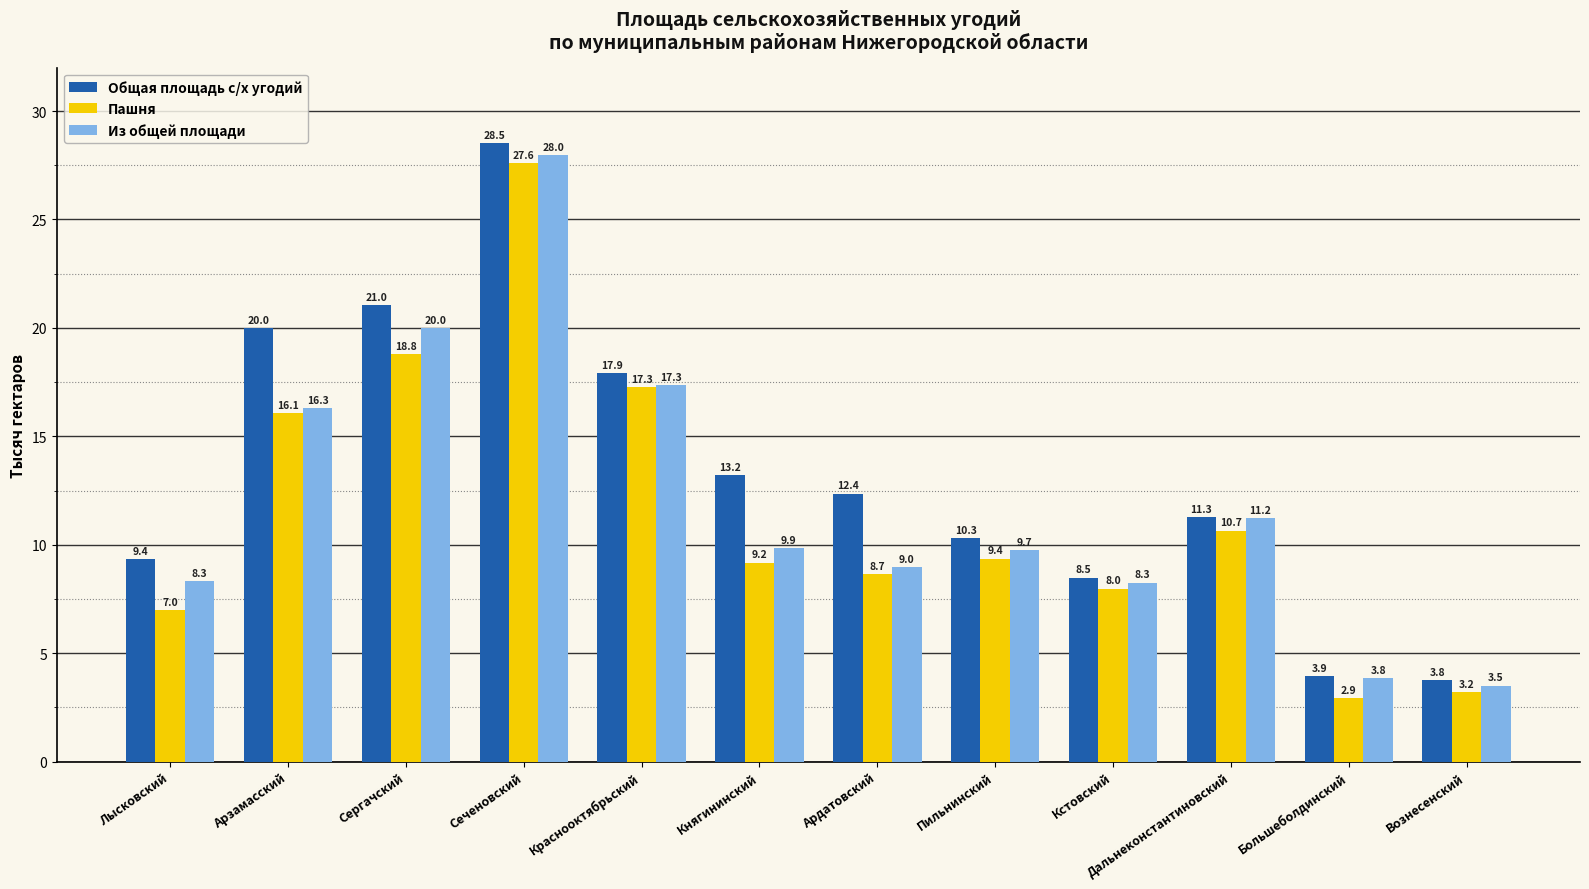

Is the value of Общая площадь с/х угодий at Краснооктябрьский greater than the value of Из общей площади at Пильнинский?

Yes